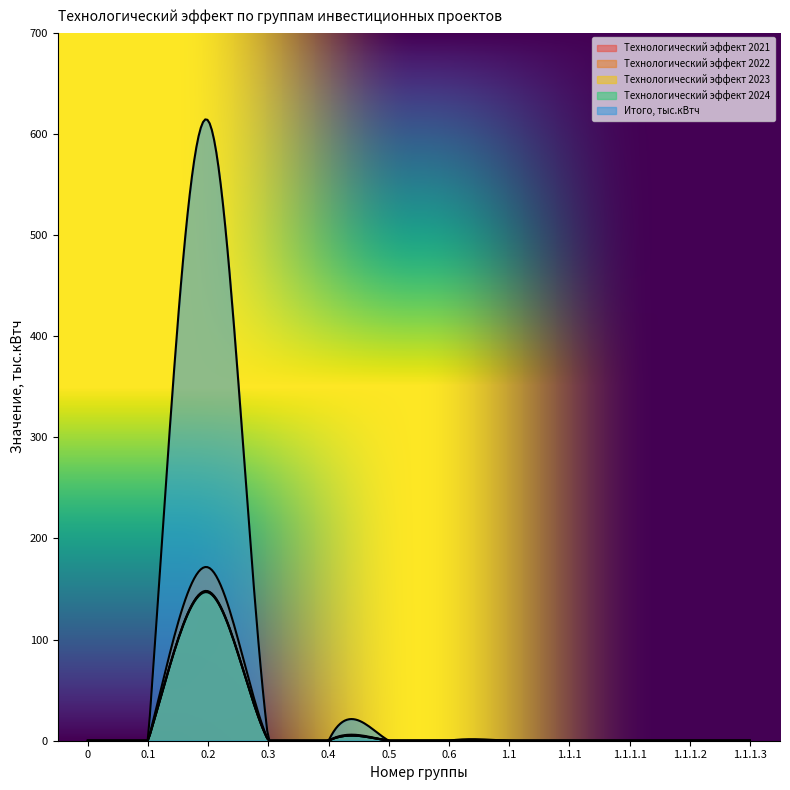

What are all the series names shown in the legend?

Технологический эффект 2021, Технологический эффект 2022, Технологический эффект 2023, Технологический эффект 2024, Итого, тыс.кВтч